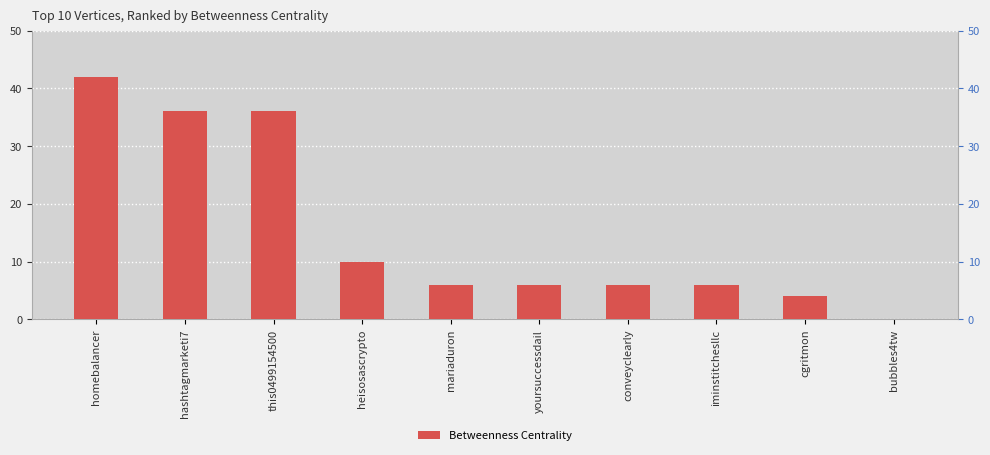

List the labels in order of value, largest first.

homebalancer, hashtagmarketi7, this0499154500, heisosascrypto, mariaduron, yoursuccessdail, conveyclearly, iminstitchesllc, cgritmon, bubbles4tw